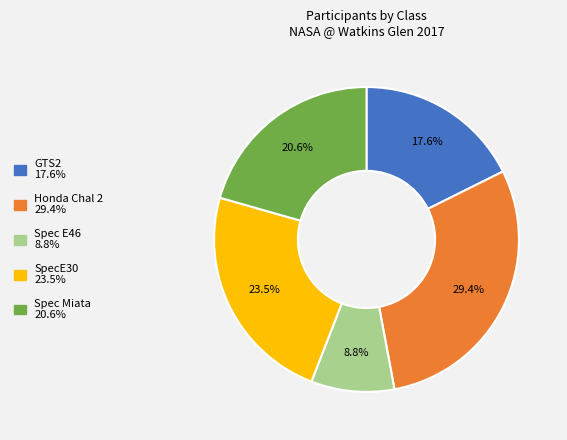

To the nearest percent, what is the difference between the largest and smallest slice percentages?

21%